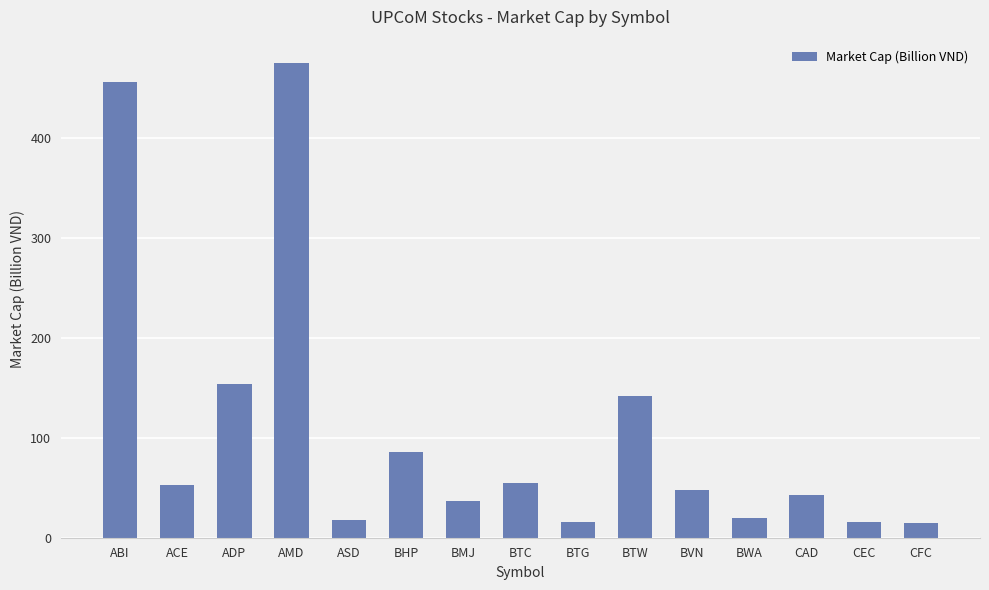

What position from the right is CEC?

2